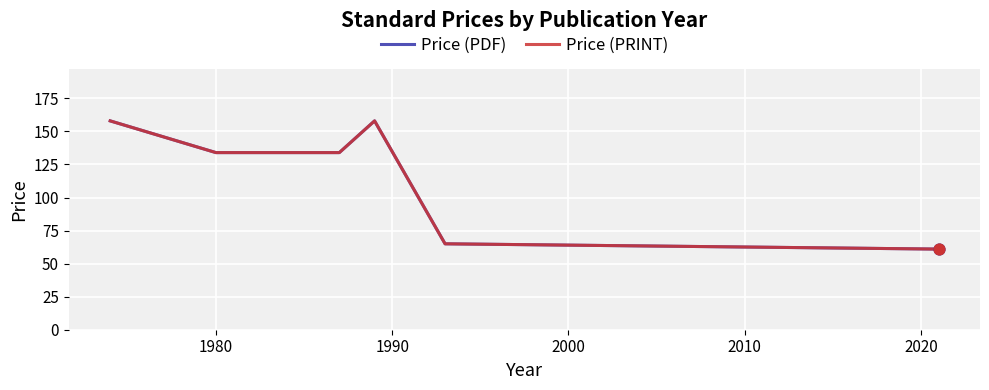

Is the value of Price (PRINT) at 9 greater than the value of Price (PDF) at 1990?

No